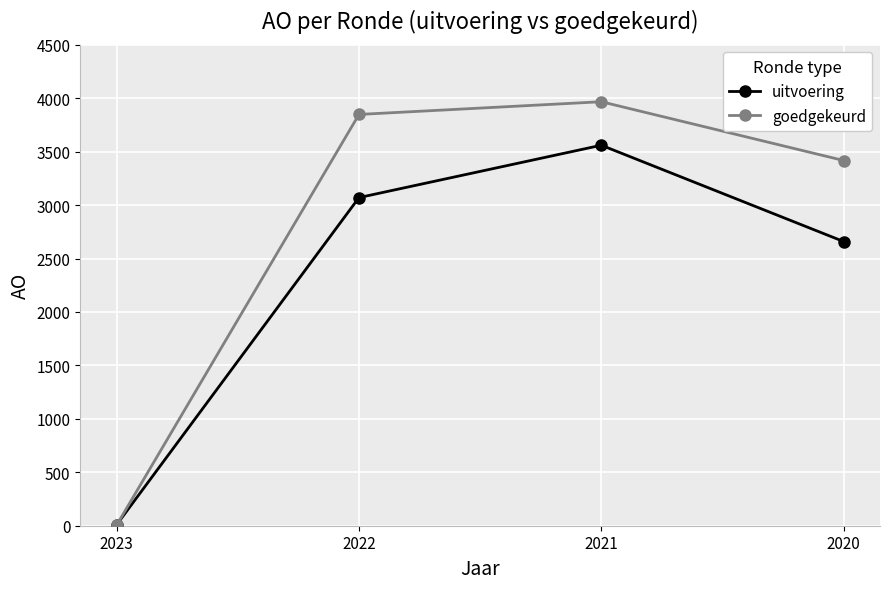

Is this an area chart (filled region under the line)?

No